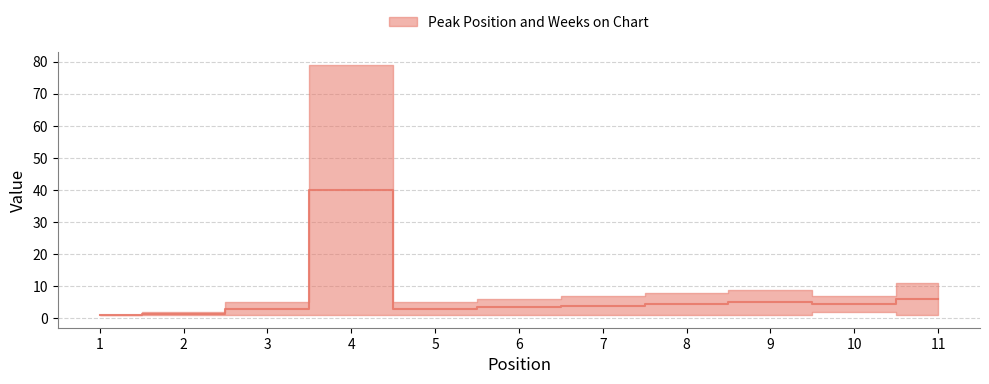

Is it true that the value at 1 is 1.7?

False